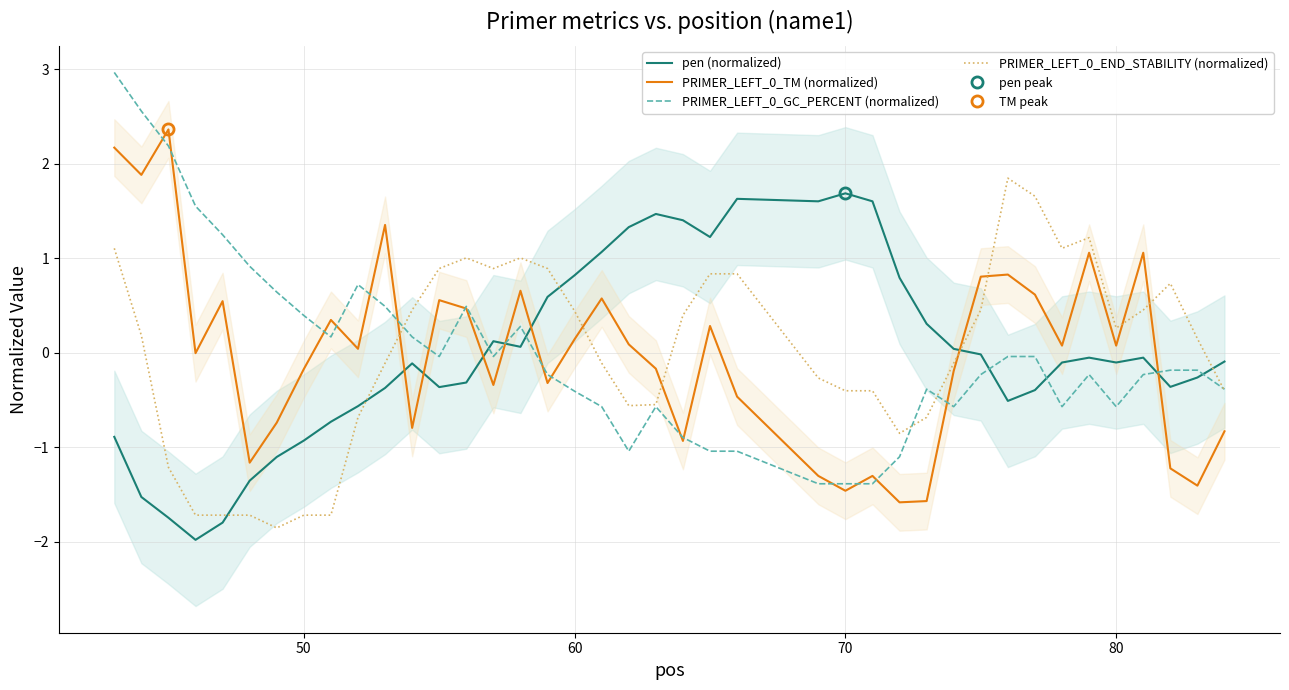

True or false: PRIMER_LEFT_0_GC_PERCENT (normalized) and pen (normalized) intersect in this chart.

True